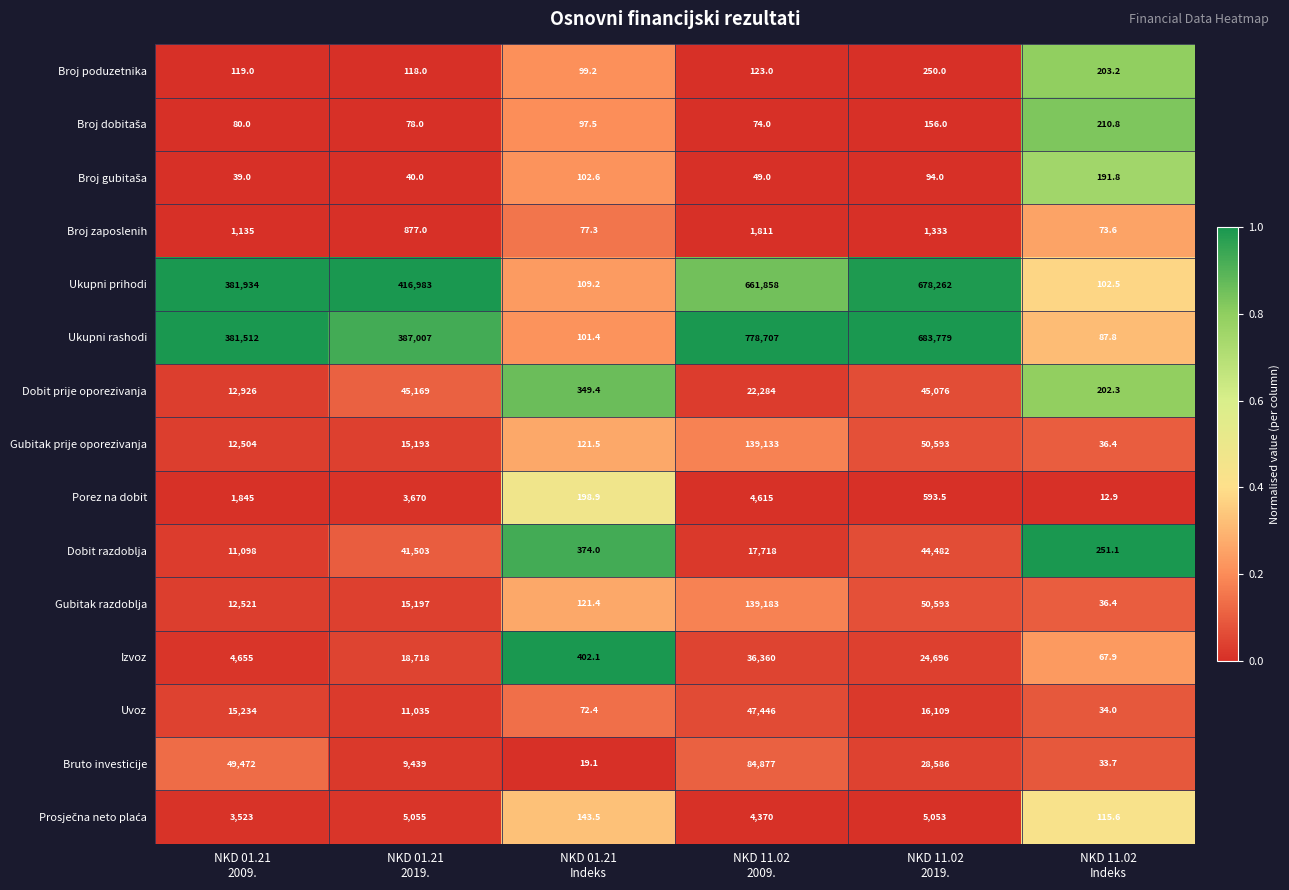

Which series has the widest spread of values?

Ukupni rashodi